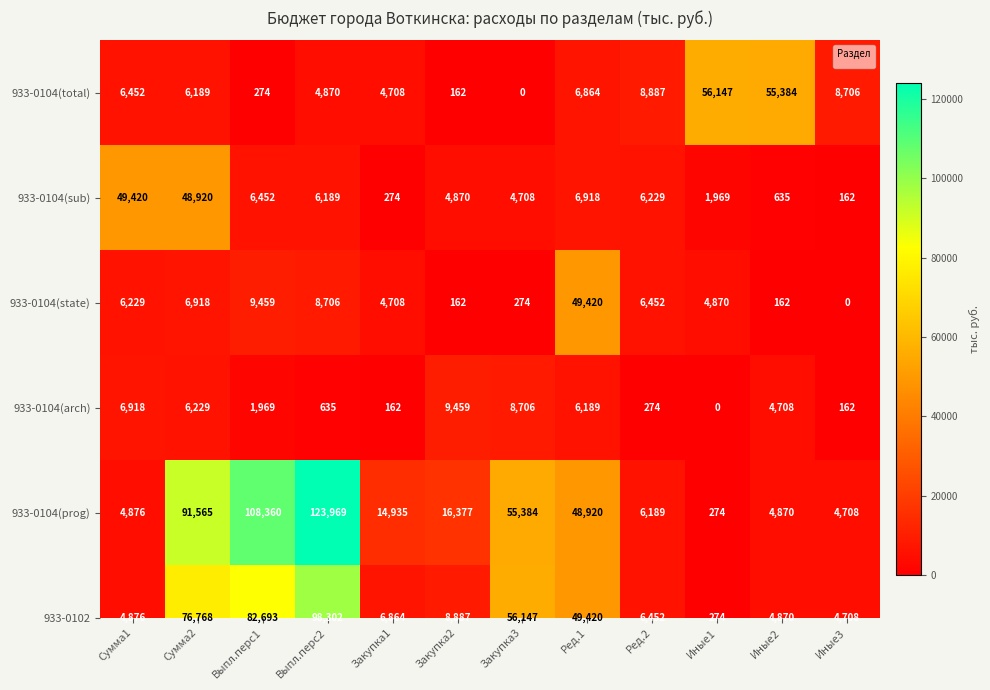

What is the sum of all values?

158642.2